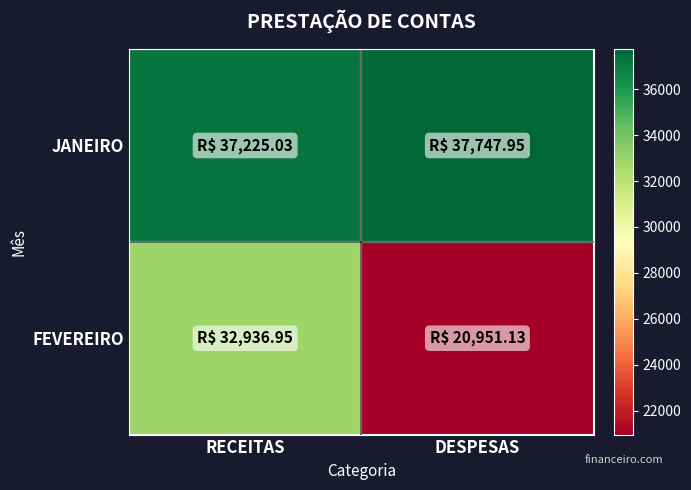

Reading left to right, transcribe all the data shown in this chart.

JANEIRO: RECEITAS=37225.0	DESPESAS=37747.9
FEVEREIRO: RECEITAS=32936.9	DESPESAS=20951.1